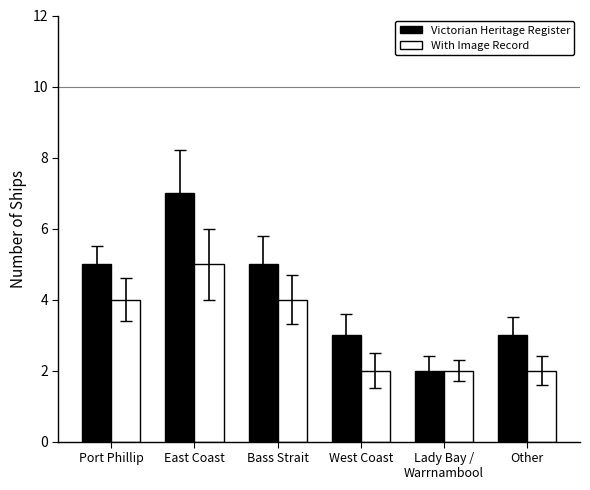

What is the sum of all Victorian Heritage Register values?

25